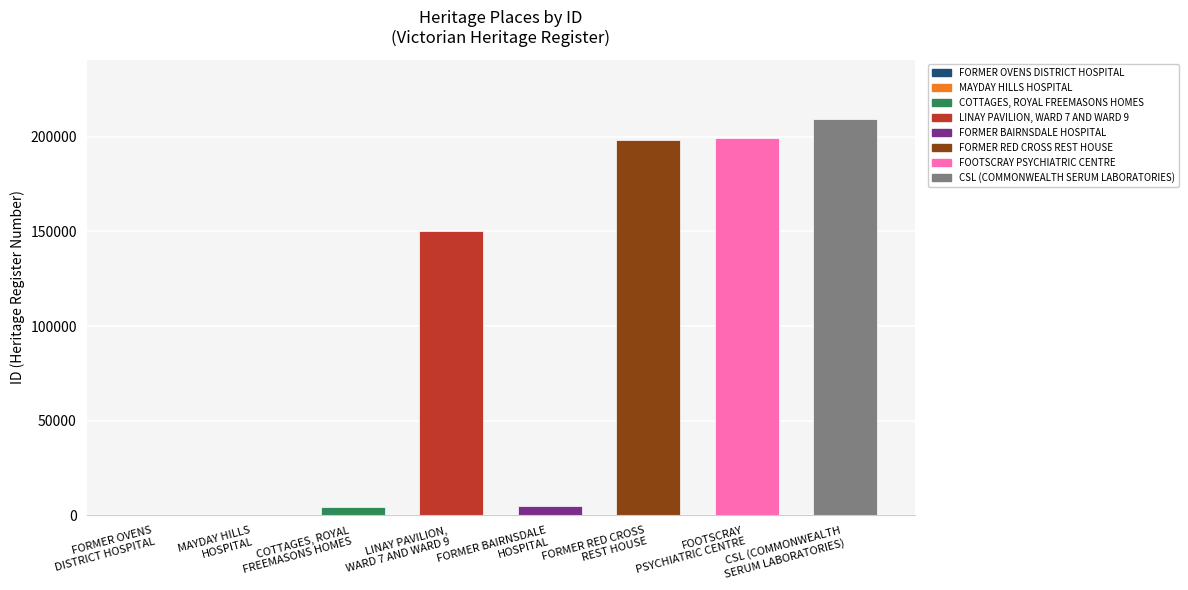

What is the greatest value displayed?

209308